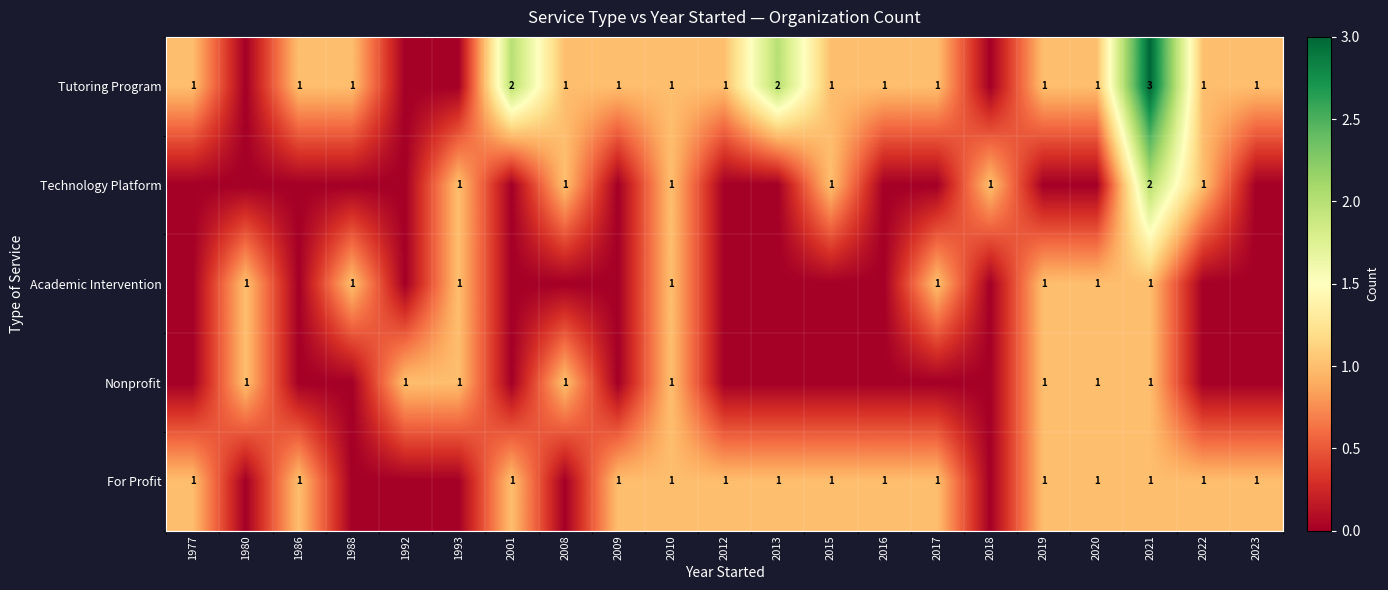

The For Profit series shows 1 at 2023. True or false?

True